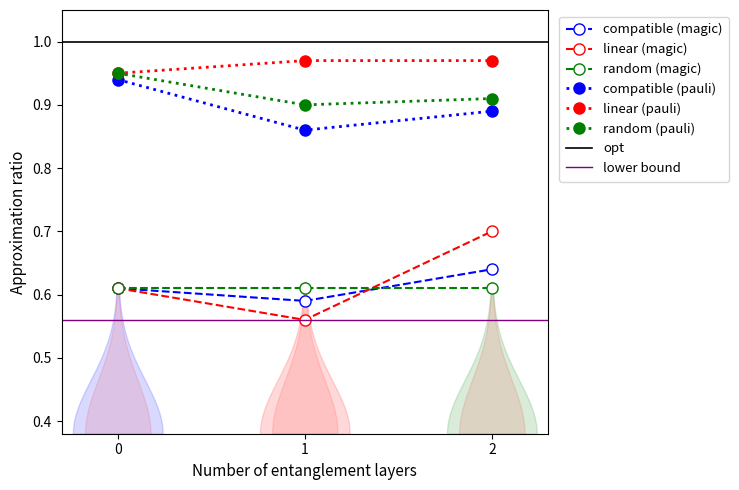

What is the highest value of the linear (pauli) series?

1.0